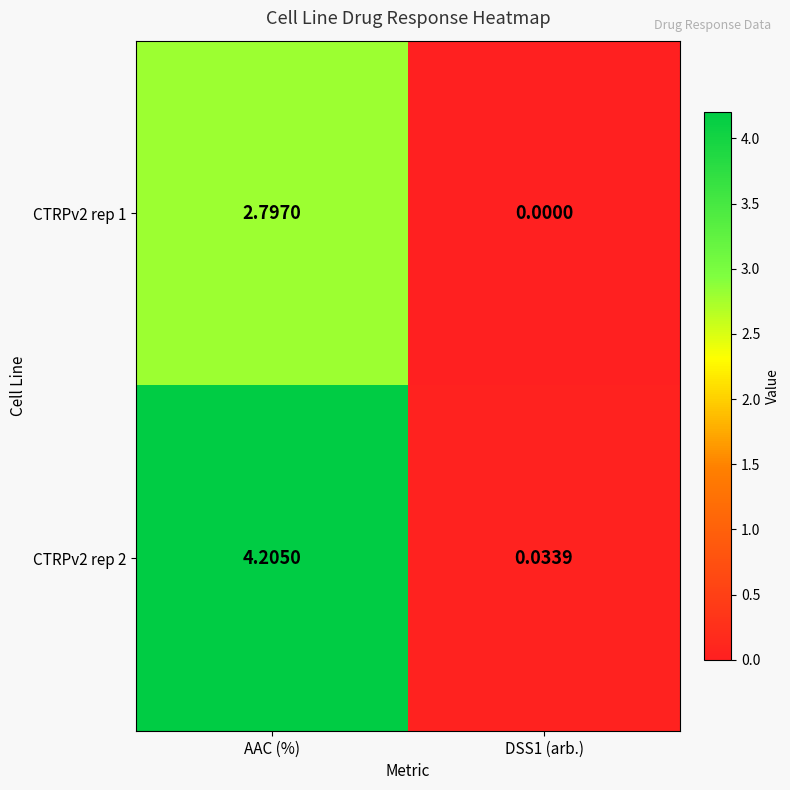

How many data points does each series have?

2